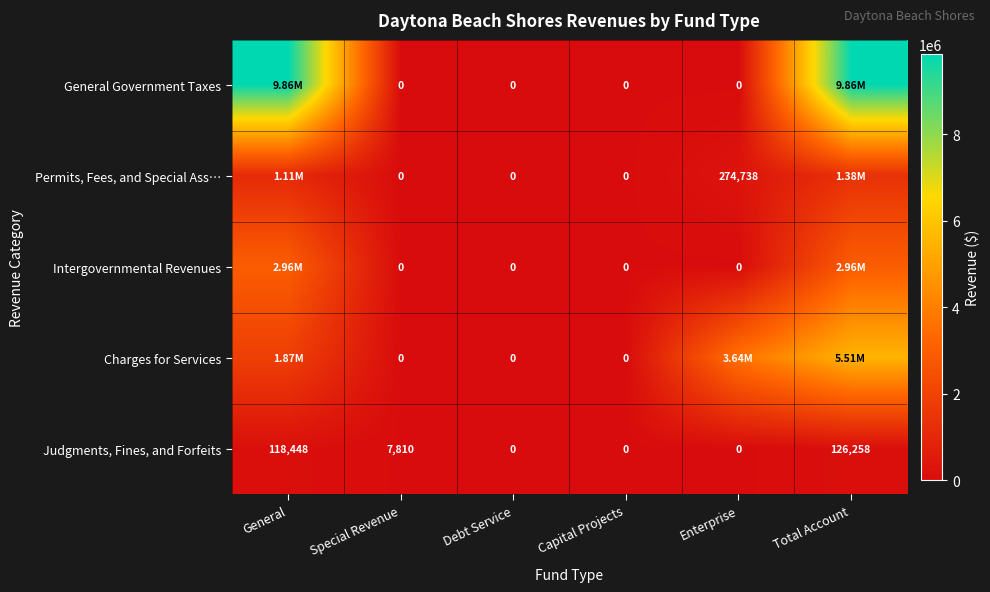

How many series are shown in this chart?

5